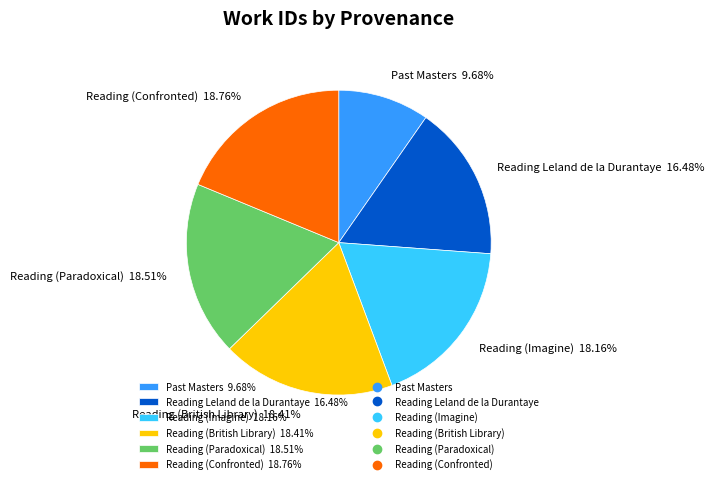

Does any single category account for the majority?

No